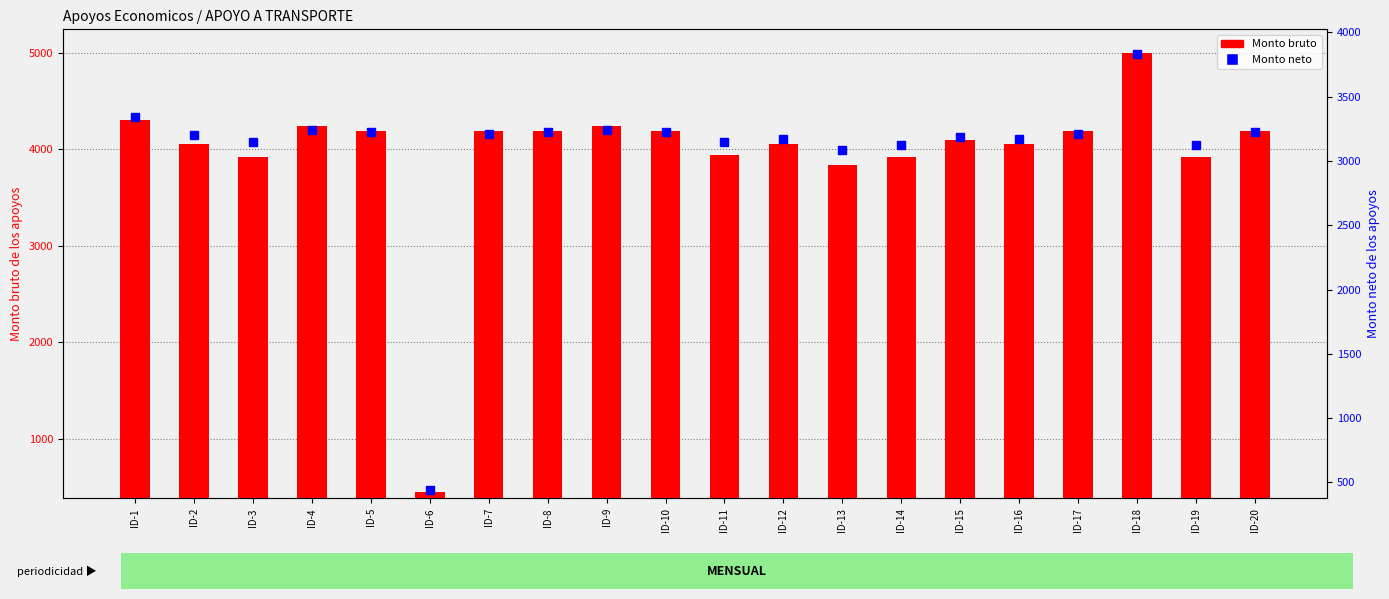

Reading right to left, extract all data points from this chart.

Monto bruto: ID-20=4192.0	ID-19=3917.0	ID-18=4992.0	ID-17=4192.0	ID-16=4055.0	ID-15=4093.0	ID-14=3917.0	ID-13=3836.0	ID-12=4055.0	ID-11=3944.0	ID-10=4192.0	ID-9=4245.0	ID-8=4192.0	ID-7=4192.0	ID-6=450.0	ID-5=4192.0	ID-4=4245.0	ID-3=3917.0	ID-2=4055.0	ID-1=4306.0
Monto neto: ID-20=3225.8	ID-19=3127.5	ID-18=3831.8	ID-17=3206.2	ID-16=3173.7	ID-15=3182.5	ID-14=3127.5	ID-13=3088.9	ID-12=3173.7	ID-11=3144.9	ID-10=3225.8	ID-9=3243.6	ID-8=3228.3	ID-7=3206.2	ID-6=443.3	ID-5=3228.3	ID-4=3243.6	ID-3=3148.5	ID-2=3203.3	ID-1=3345.0